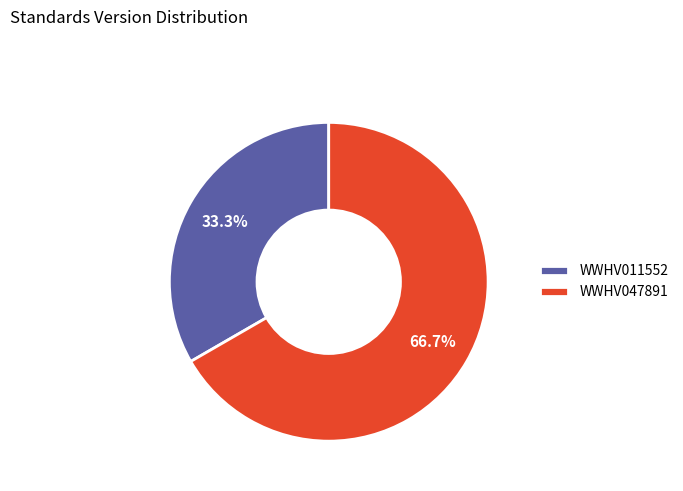

Is WWHV011552 the majority of the pie?

No